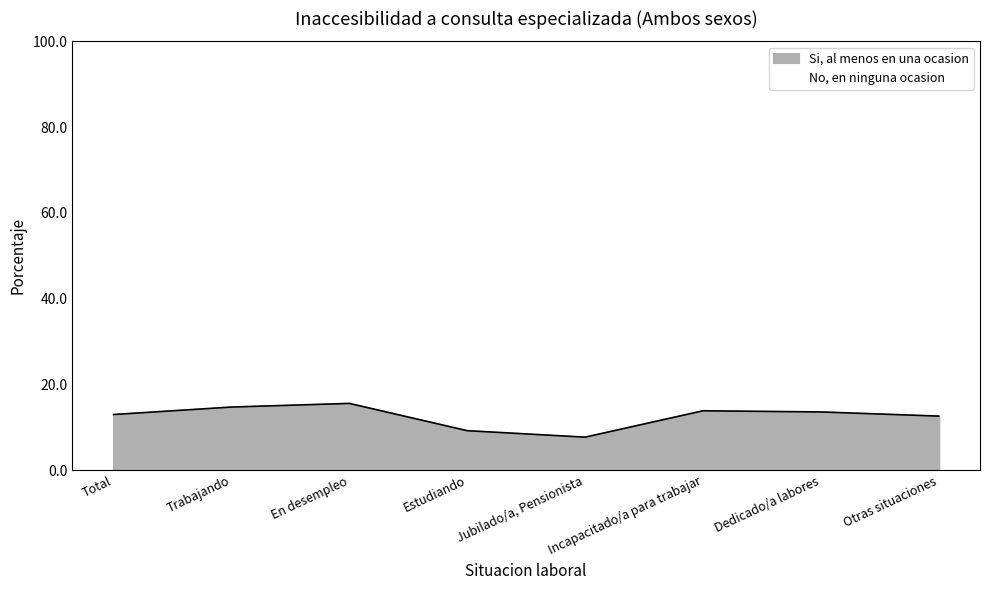

What is the difference between the values at Incapacitado/a para trabajar and Trabajando?

0.9